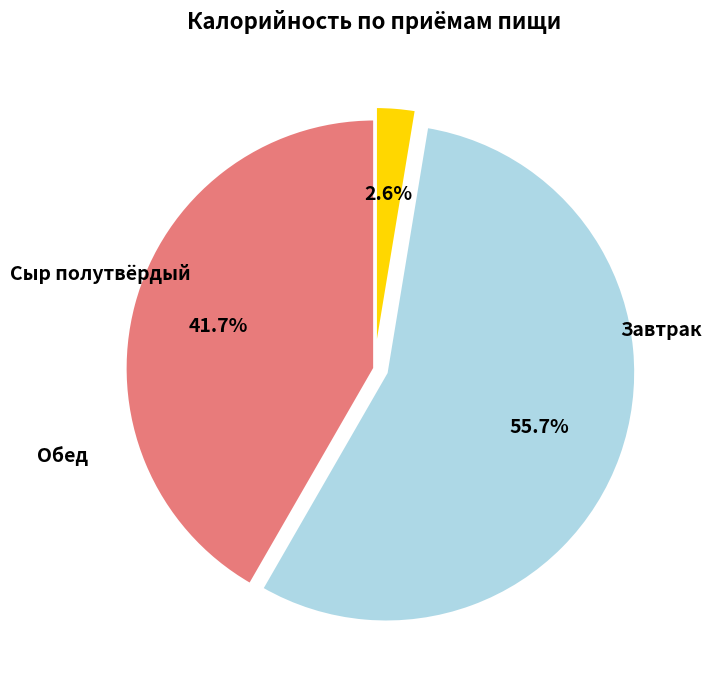

How many segments does this pie chart have?

3